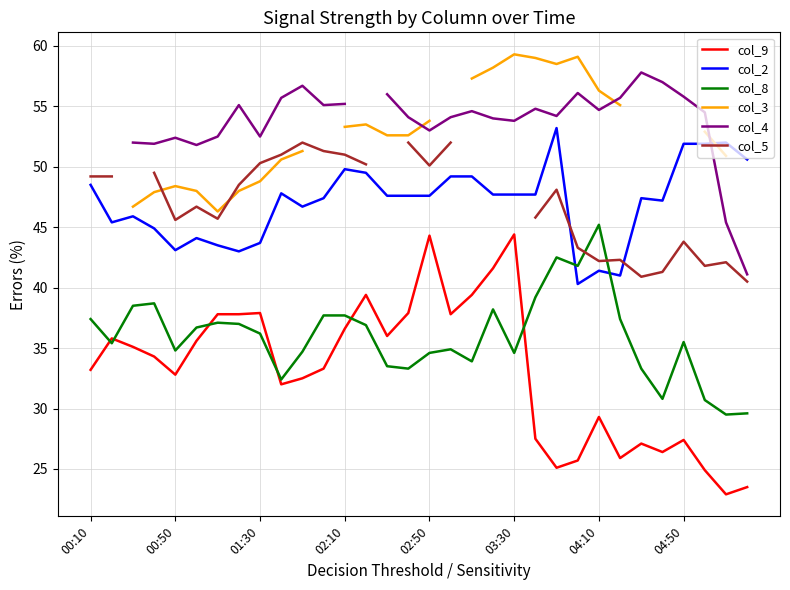

The col_2 series shows 41.4 at 04:10. True or false?

True